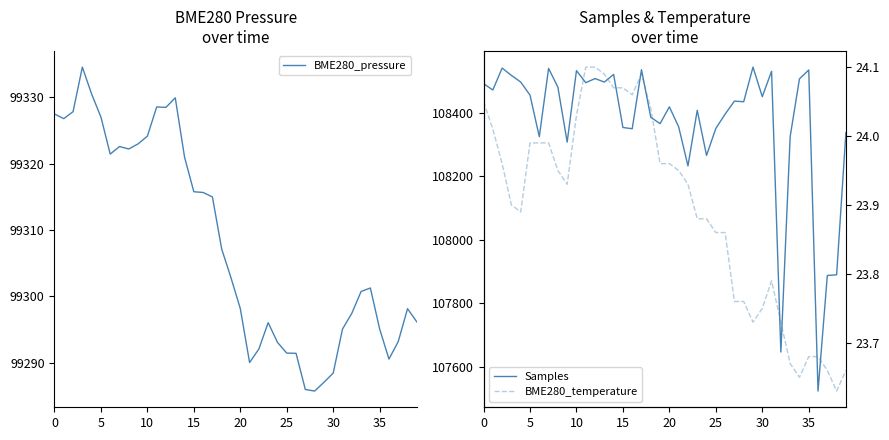

What is the lowest value of the BME280_pressure series?

99285.7